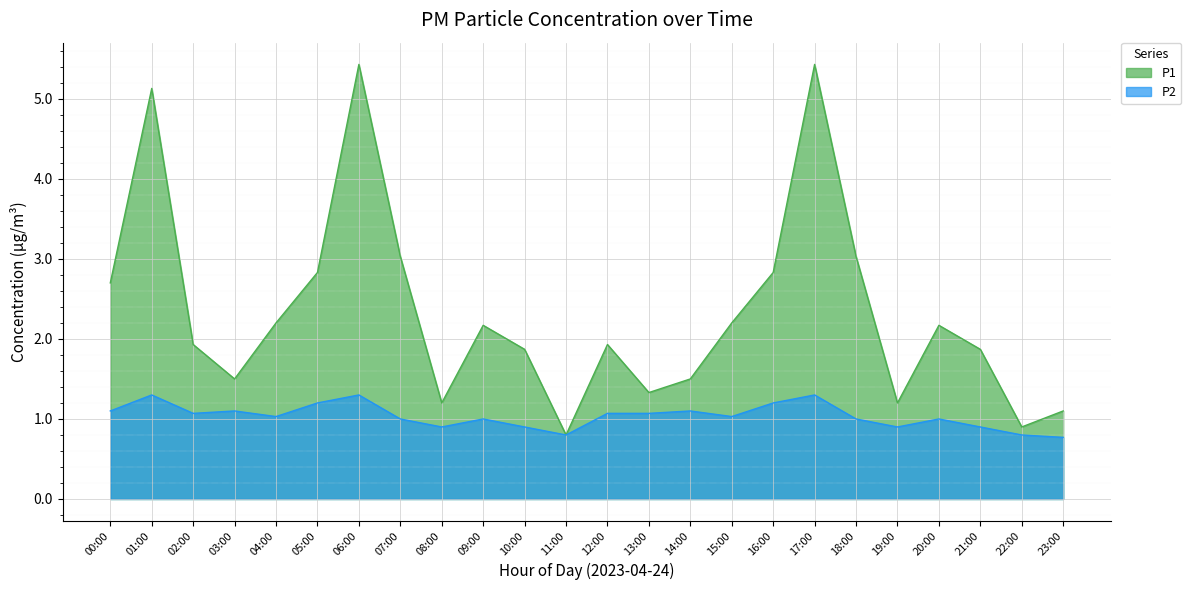

How many lines are shown in the chart?

2